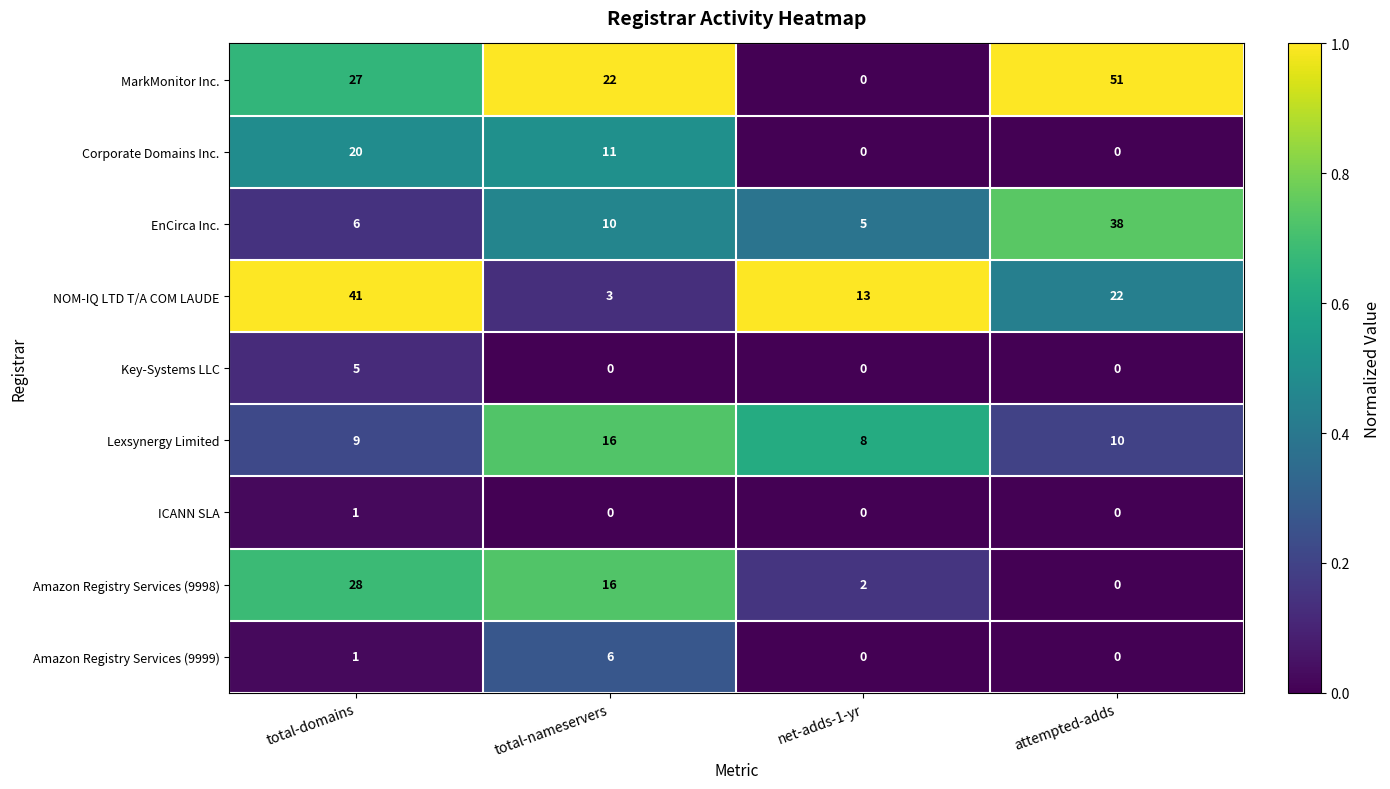

Is it true that EnCirca Inc. equals 1 at total-domains?

False